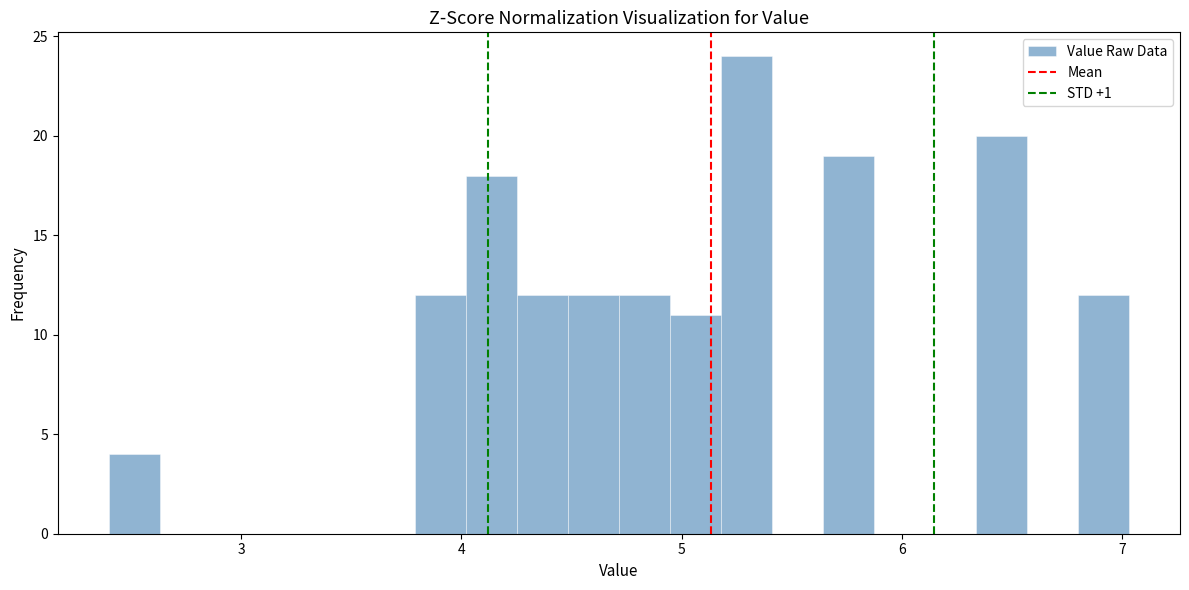

Read against the x-axis, roughly where is the centre of the tallest bar?

5.3